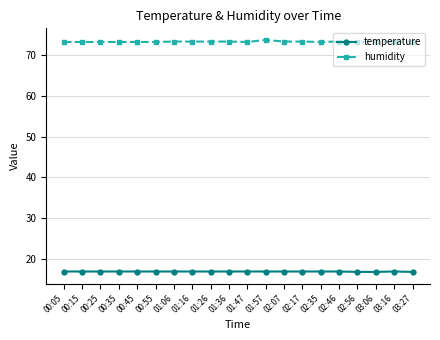

Rank the series by their average value, from lowest to highest.

temperature, humidity